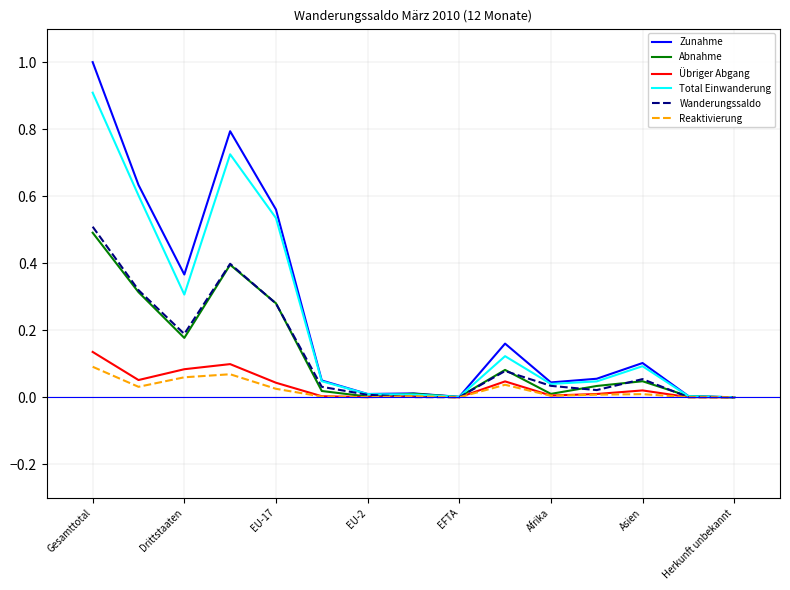

Is this an area chart (filled region under the line)?

No